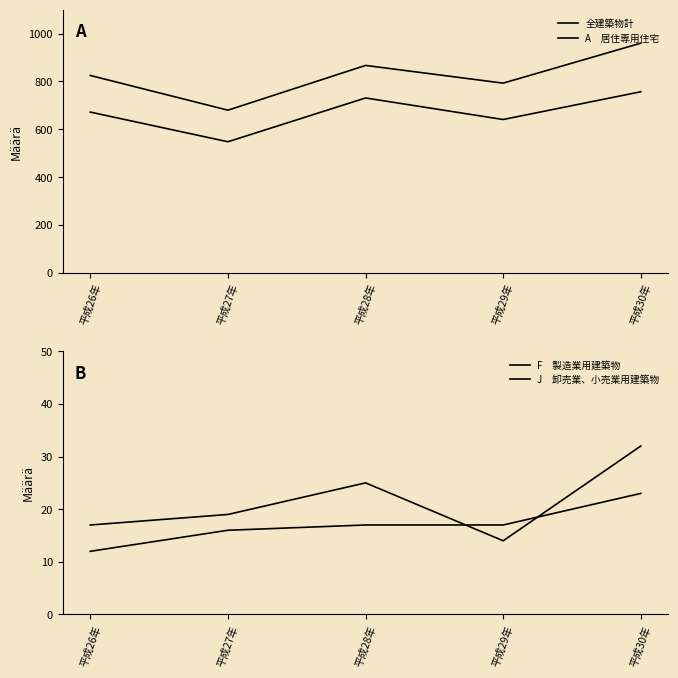

True or false: 全建築物計 and J　卸売業、小売業用建築物 cross at least once.

False